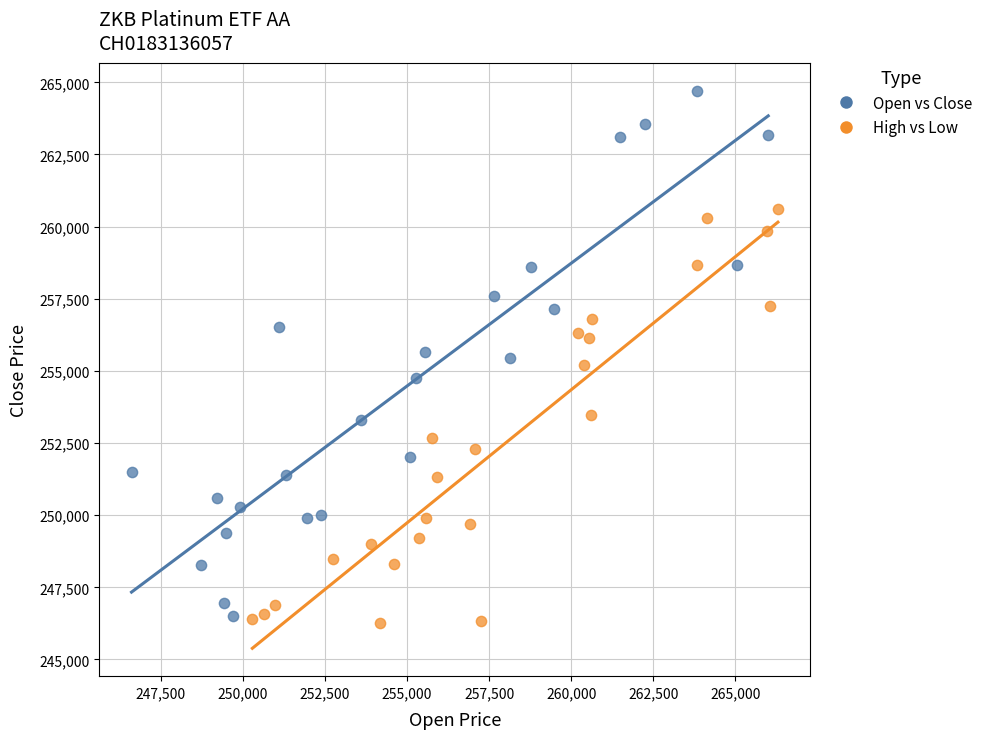

Which series reaches the maximum Y coordinate?

Open vs Close